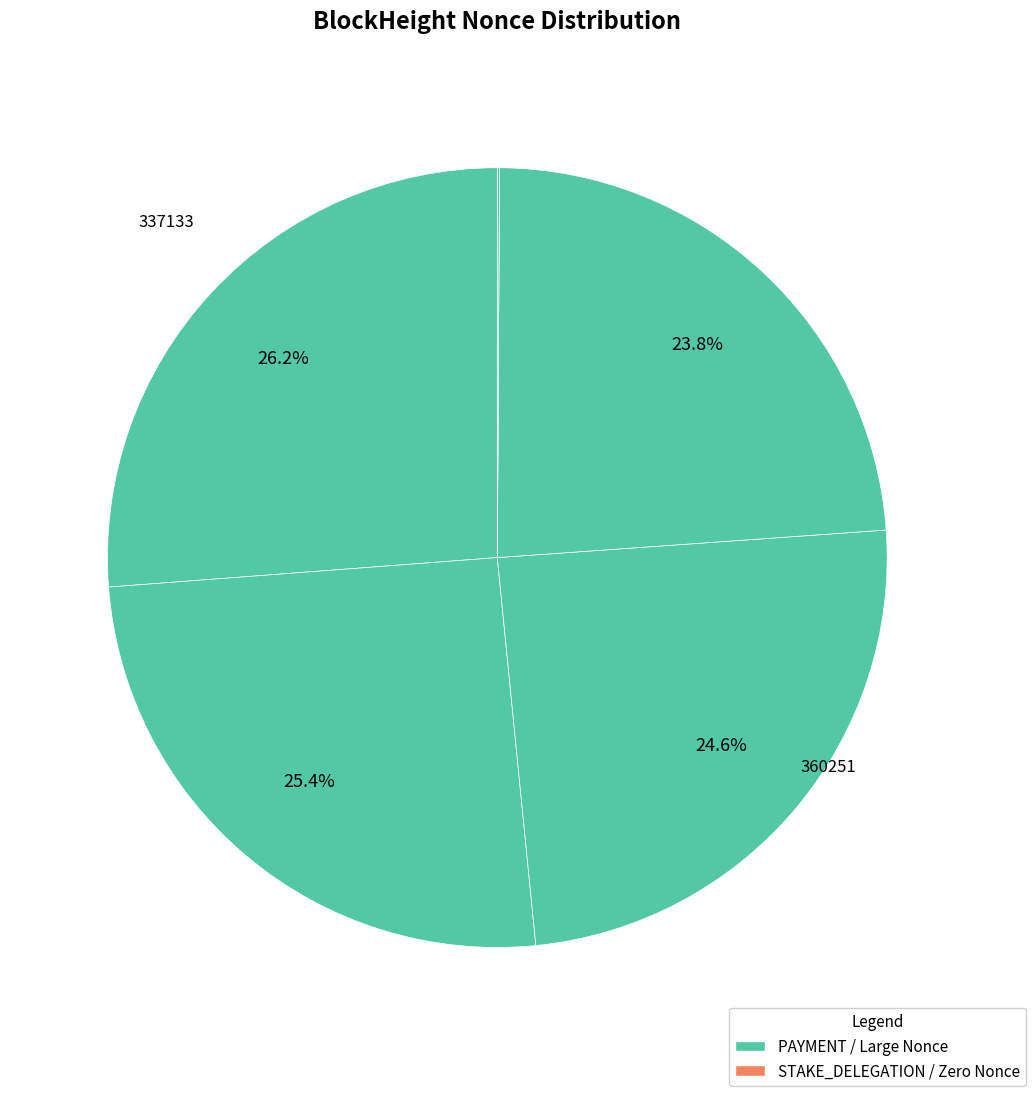

To the nearest percent, what is the difference between the largest and smallest slice percentages?

26%